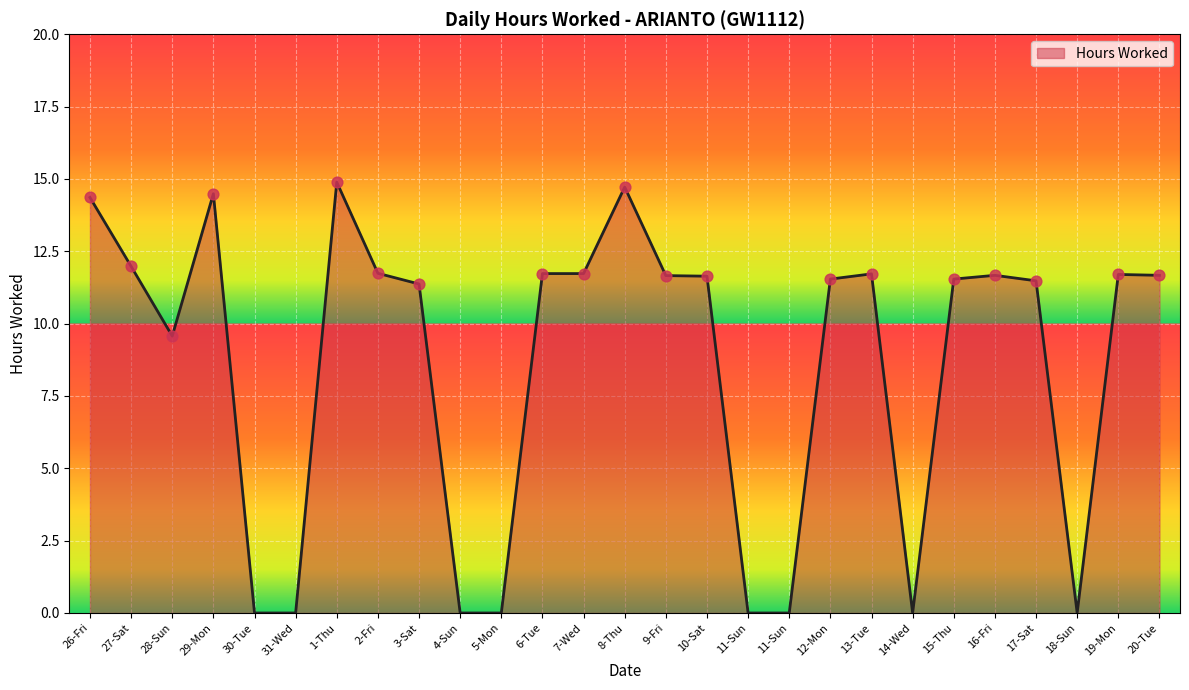

Approximately how many times larger is the value at 26-Fri compared to 29-Mon?

1.0